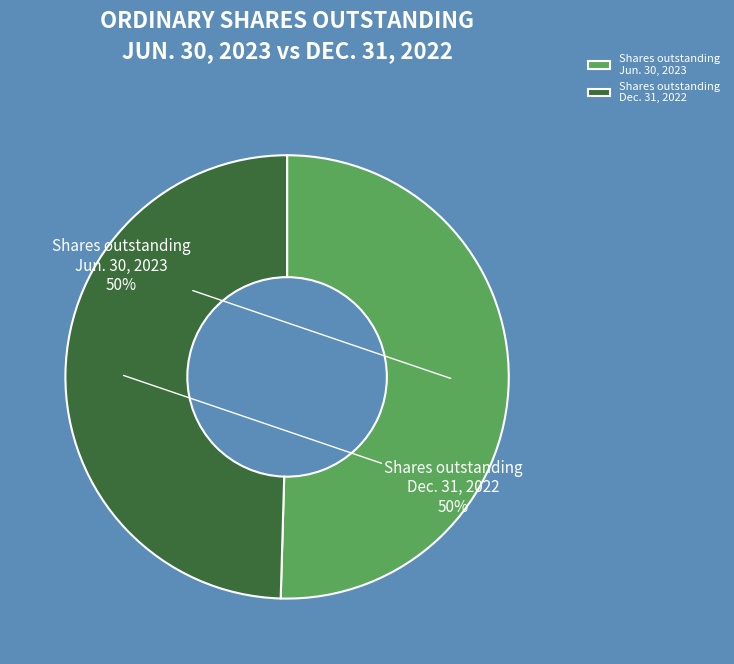

Do Shares outstanding Dec. 31, 2022 and Shares outstanding Jun. 30, 2023 together represent more than half of the pie?

Yes